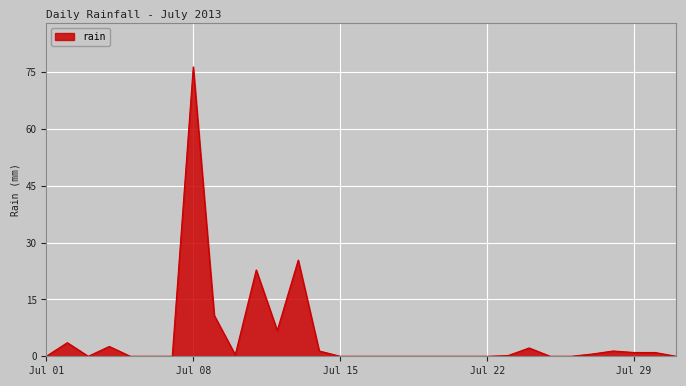

What is the difference between the maximum and minimum values?

76.4